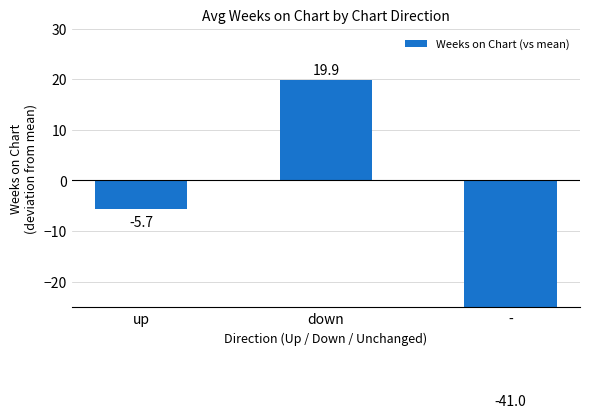

What is the sum of all values?

-26.7